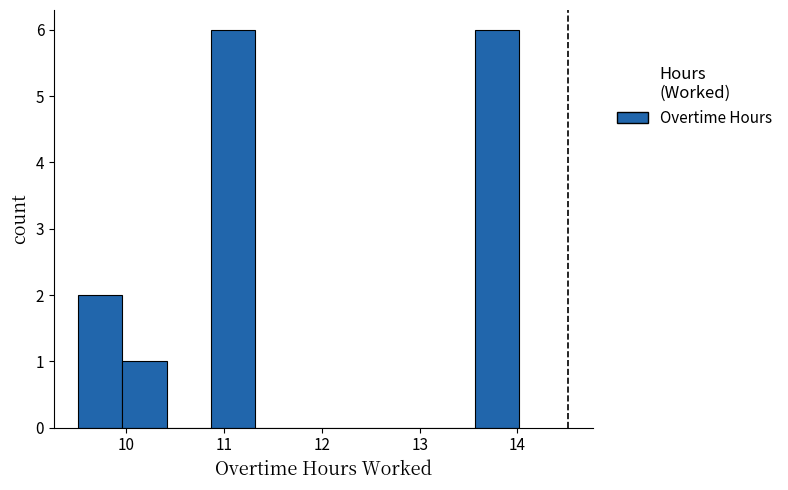

Reading left to right, transcribe this chart: for each bar, give the range it covers on the x-axis and its height. Neither the bar edges nor the heights are printed on the chart, so give them approximately, as read against the axes.

9.5 to 10.0: 2
10.0 to 10.4: 1
10.4 to 10.9: 0
10.9 to 11.3: 6
11.3 to 11.8: 0
11.8 to 12.2: 0
12.2 to 12.7: 0
12.7 to 13.1: 0
13.1 to 13.6: 0
13.6 to 14.0: 6